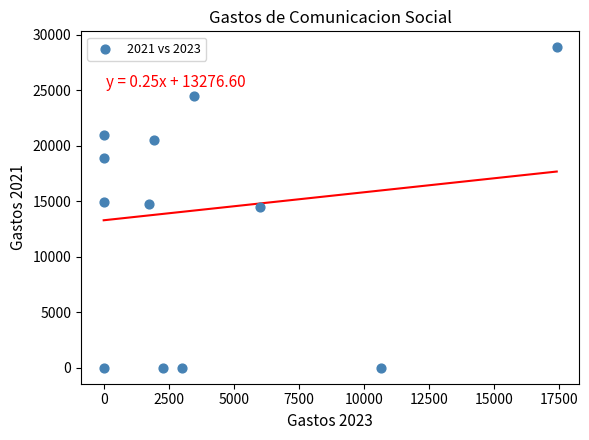

What is the average Y value?

13147.7